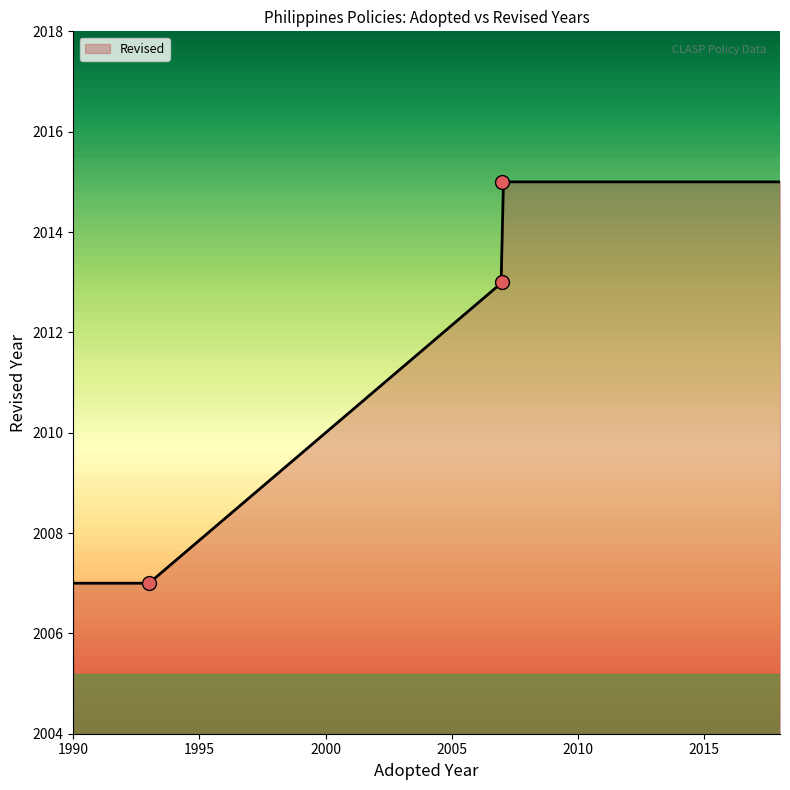

Which has a higher value, 2007 or 2007?

2007